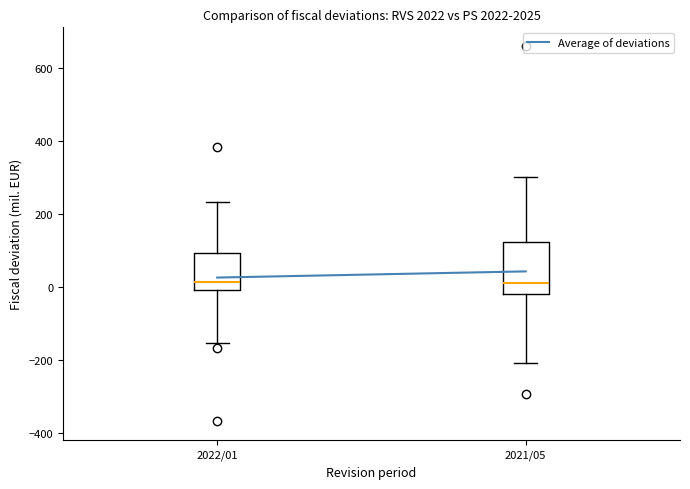

Which box is the tallest, from its lower edge to its upper edge?

2021/05